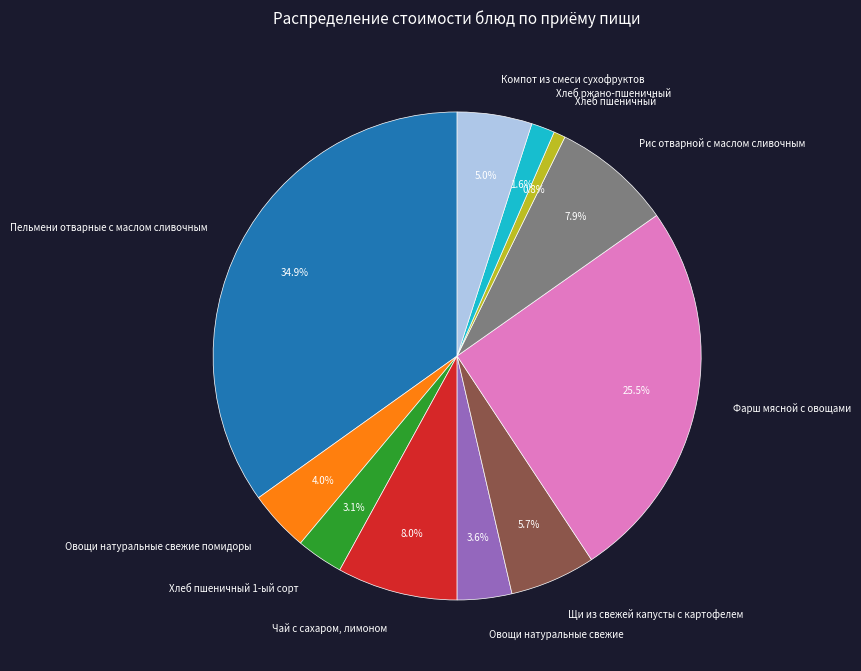

To the nearest percent, what is the difference between the Пельмени отварные с маслом сливочным and Овощи натуральные свежие помидоры slice percentages?

31%